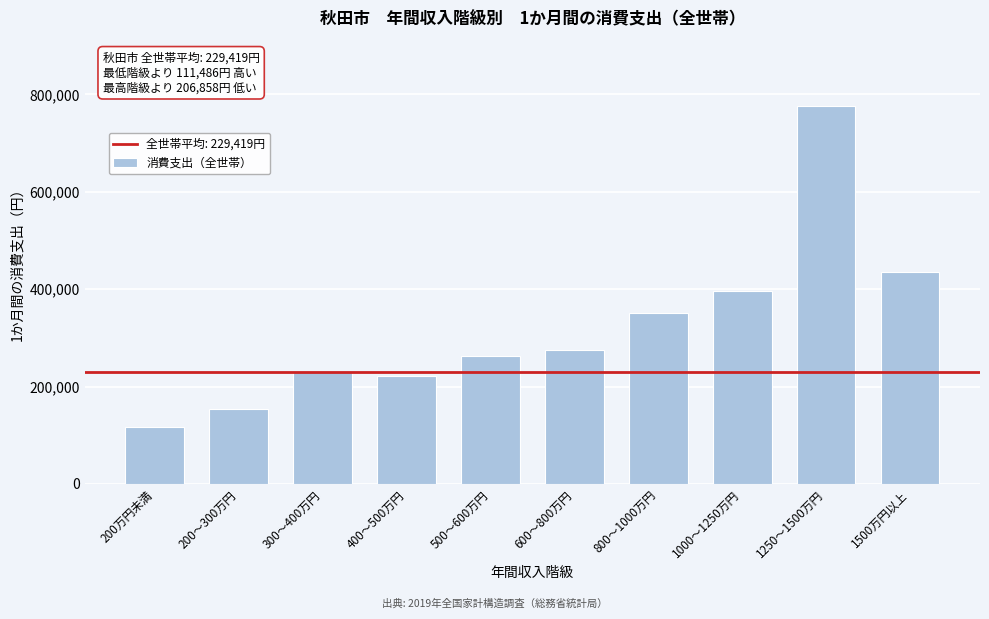

Reading left to right, extract all data points from this chart.

200万円未満=117933	200～300万円=153633	300～400万円=229418	400～500万円=220923	500～600万円=262123	600～800万円=275640	800～1000万円=351890	1000～1250万円=395611	1250～1500万円=776240	1500万円以上=436277